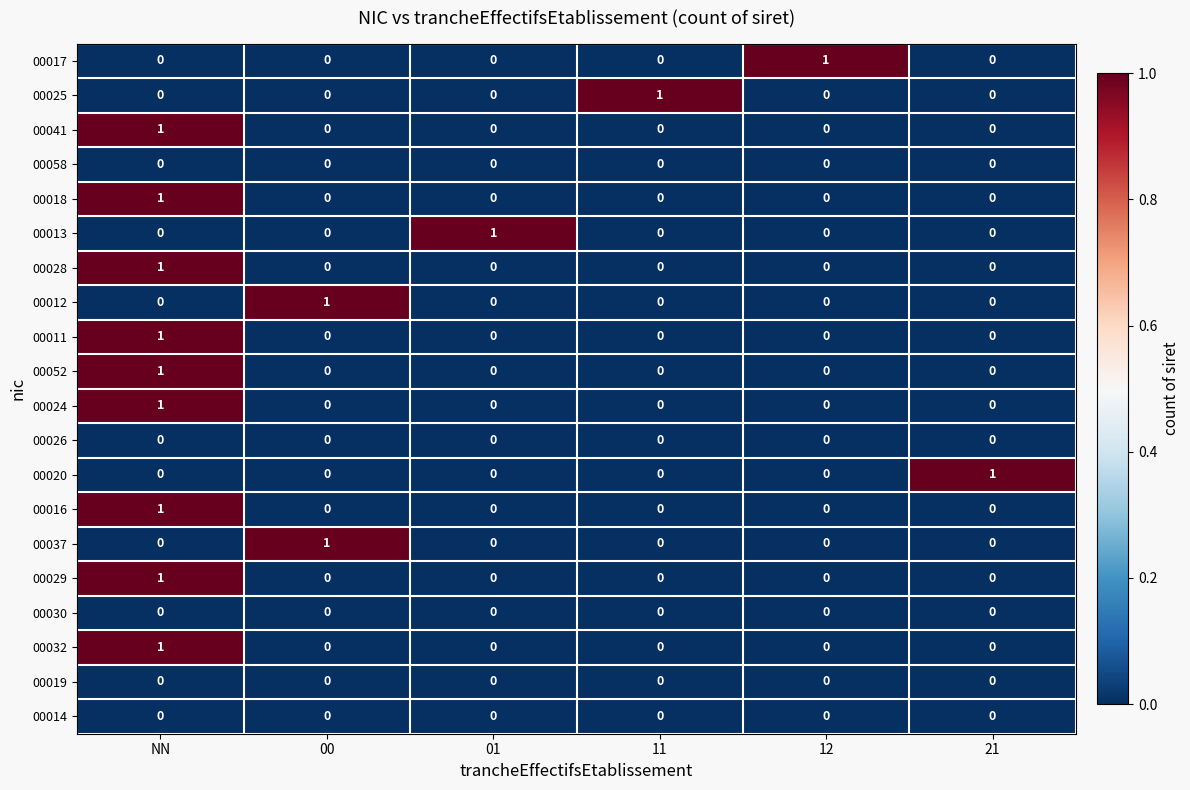

Count the 00017 values in the range 0 to 1.

6